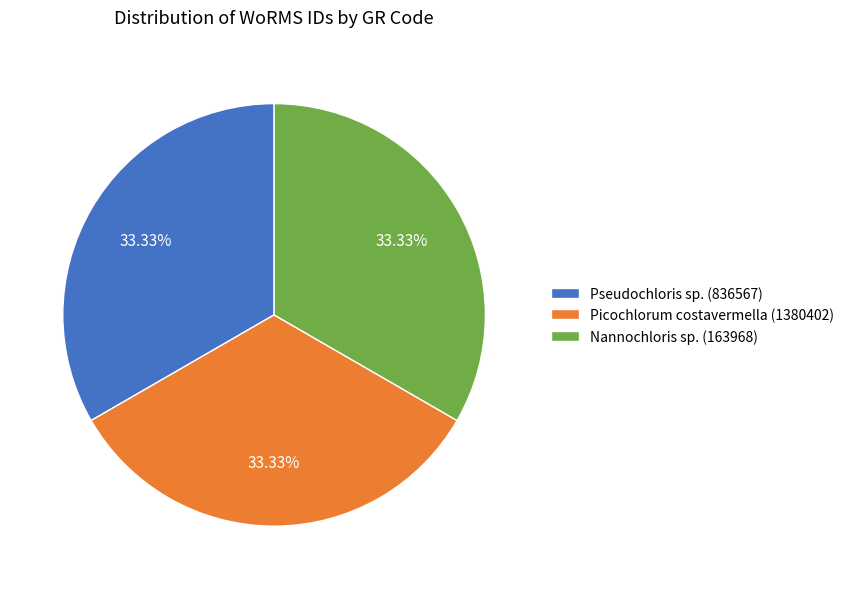

Combined, do Picochlorum costavermella (1380402) and Nannochloris sp. (163968) account for over 50%?

Yes